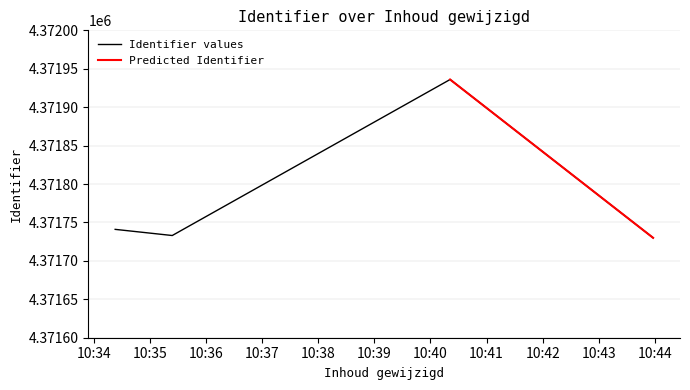

The value at 2018-06-06 10:40:21 is 6154890. True or false?

False